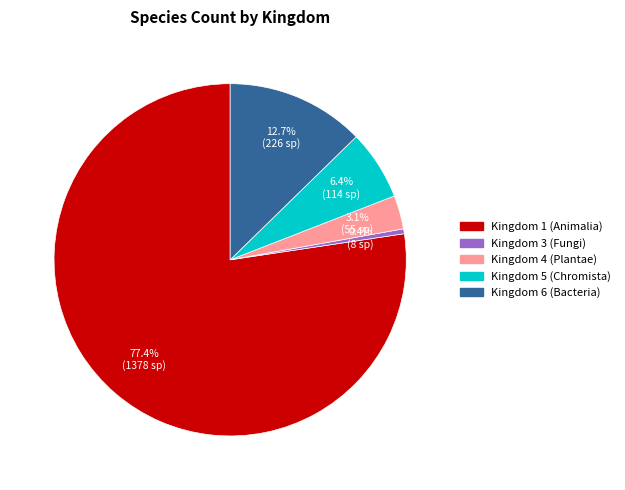

Is there a majority slice in this chart?

Yes